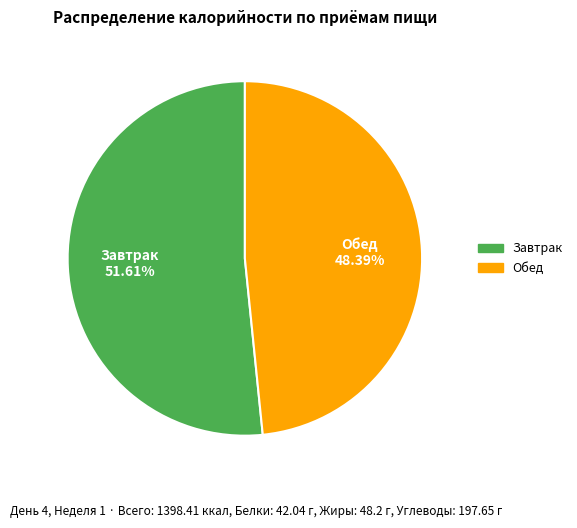

True or false: Обед accounts for 54% of the total.

False